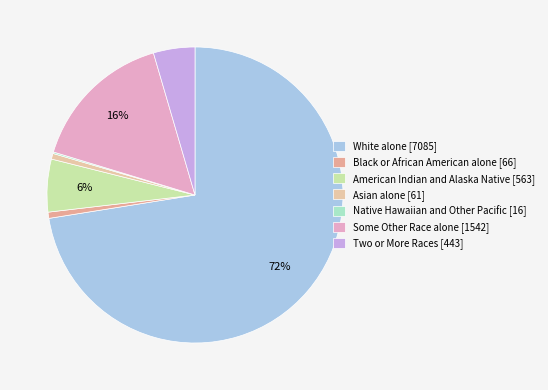

Rank the categories by value from lowest to highest.

Native Hawaiian and Other Pacific, Asian alone, Black or African American alone, Two or More Races, American Indian and Alaska Native, Some Other Race alone, White alone